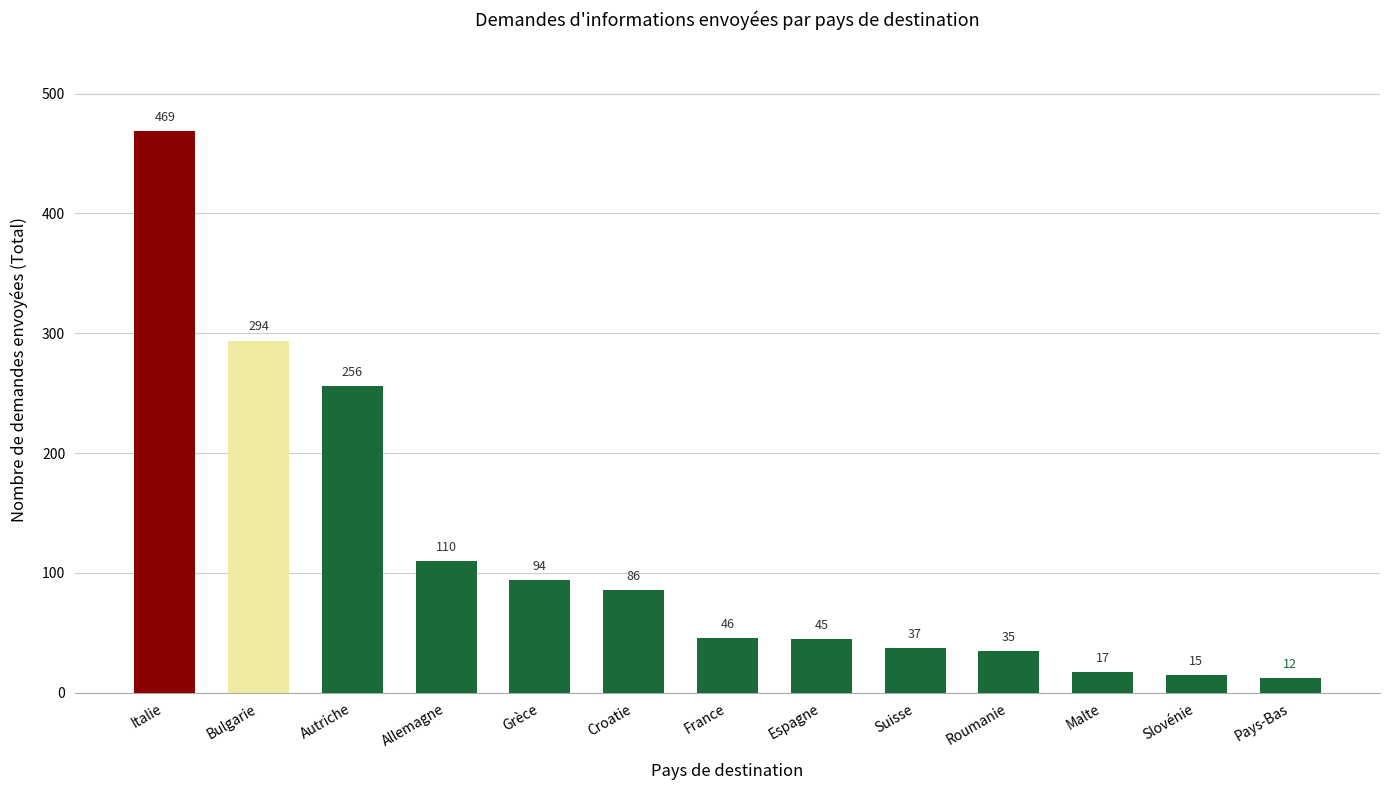

Are the bars grouped side by side (vs. stacked)?

No